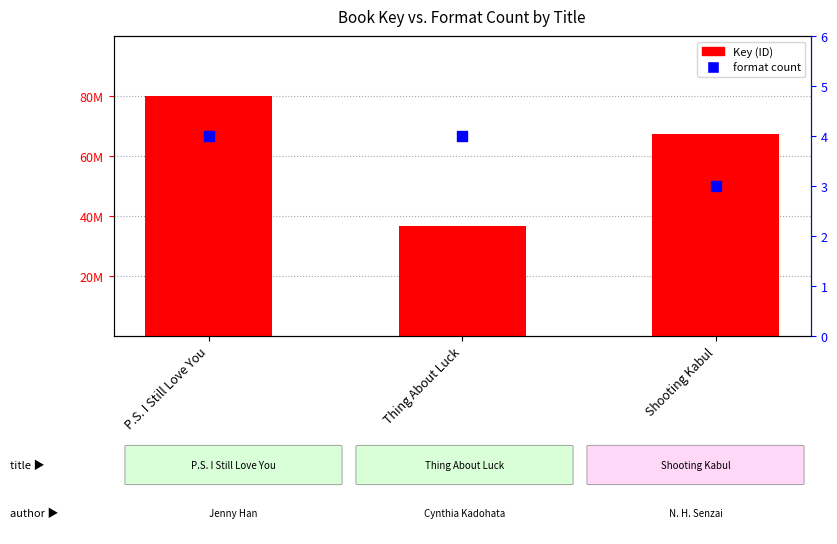

Which series contains the highest Y value?

Key (ID)